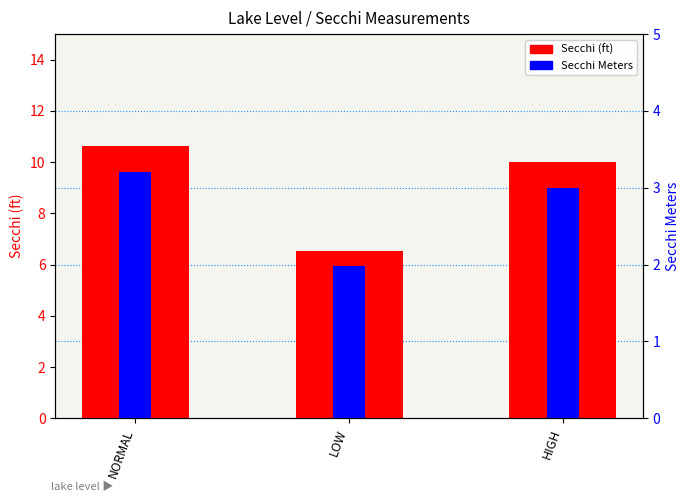

What position from the right is HIGH?

1